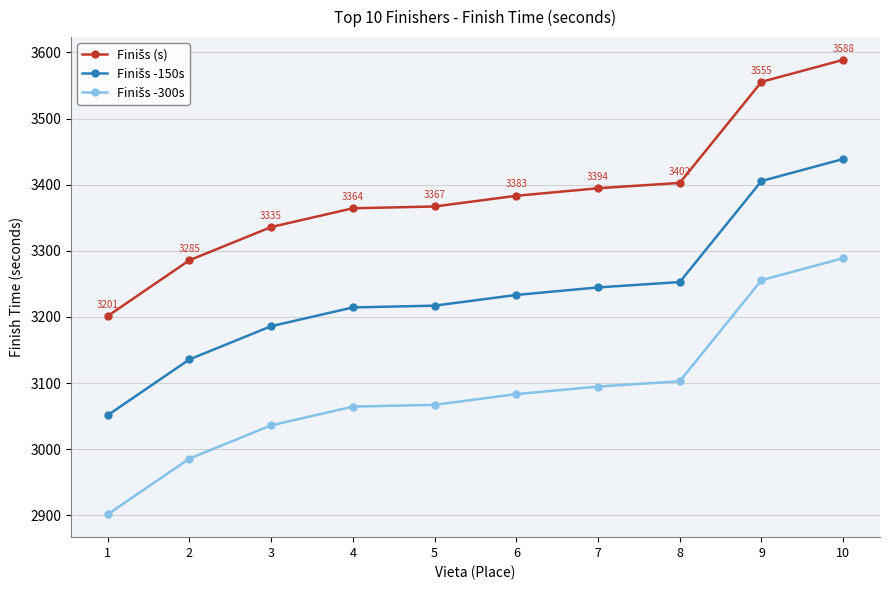

At how many categories does at least one series exceed 3445?

2